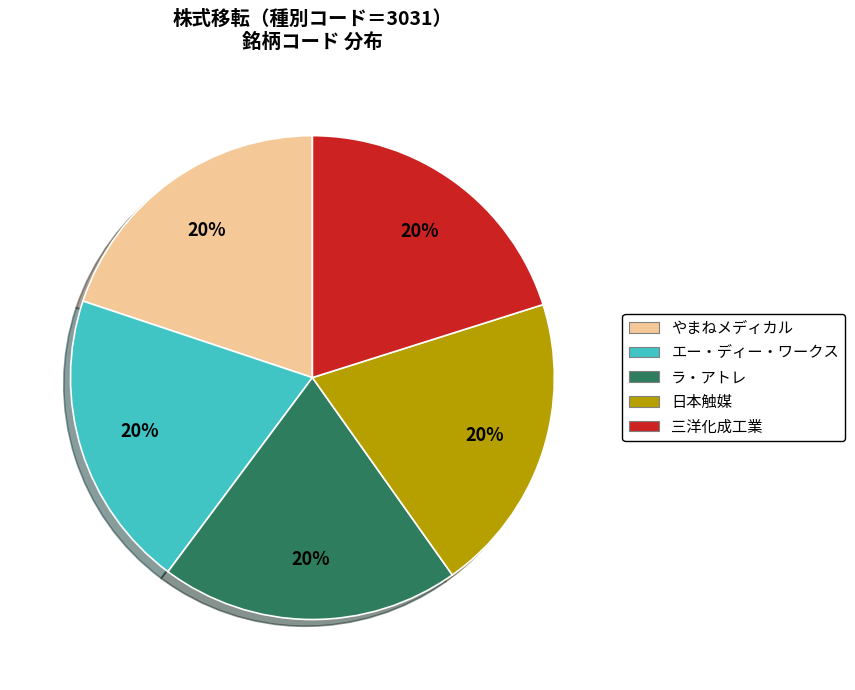

Does any single category account for the majority?

No